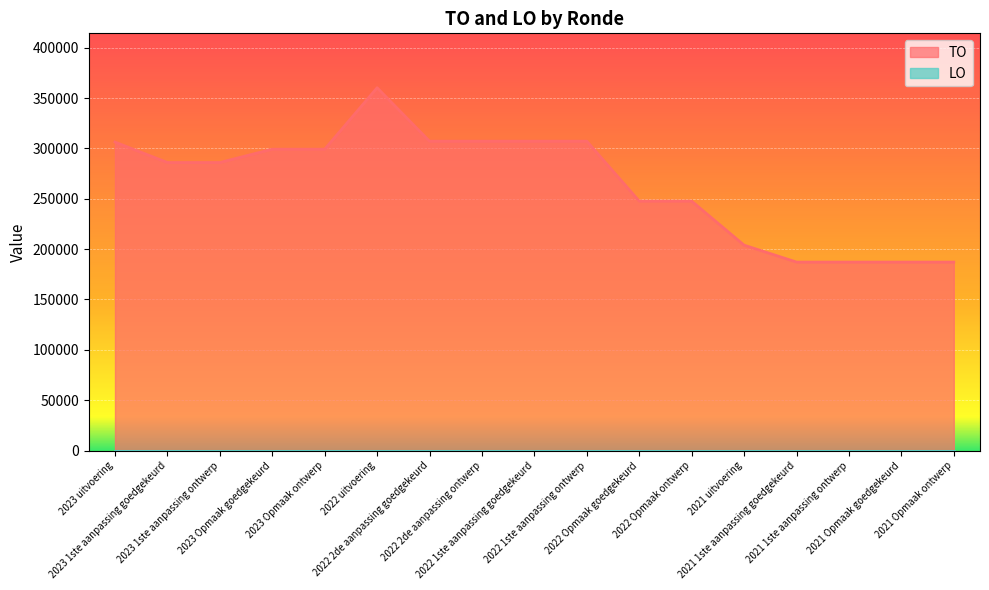

Which has a higher value, 2022 uitvoering or 2021 uitvoering?

2022 uitvoering